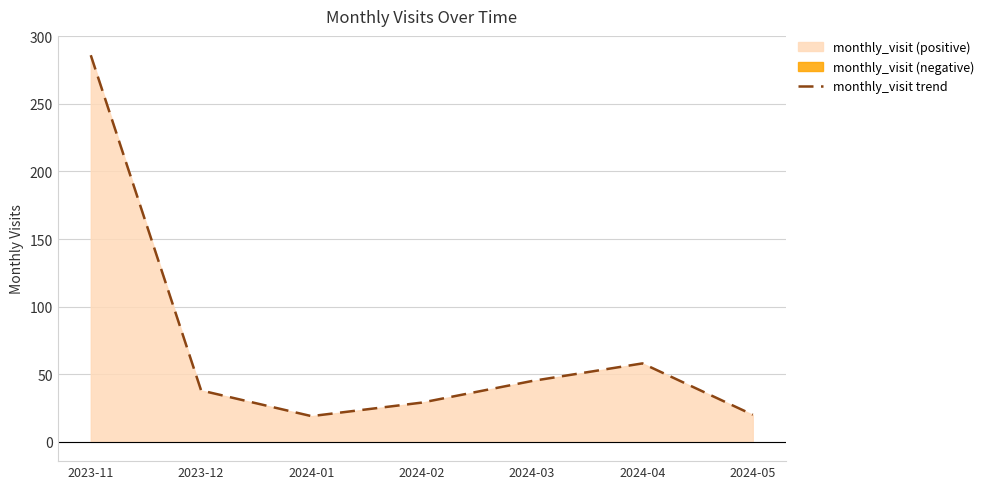

Reading right to left, transcribe all the data shown in this chart.

20	58	45	29	19	38	286